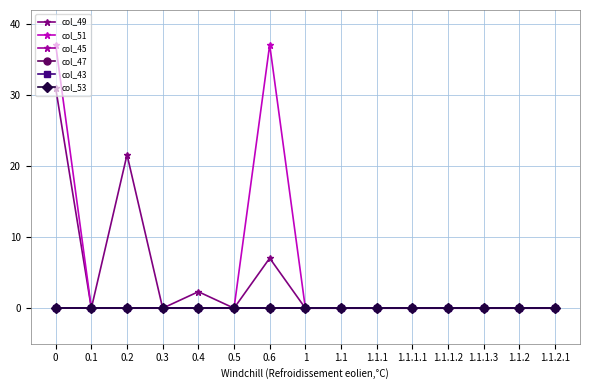

The col_53 series shows 0.0 at 0.4. True or false?

True